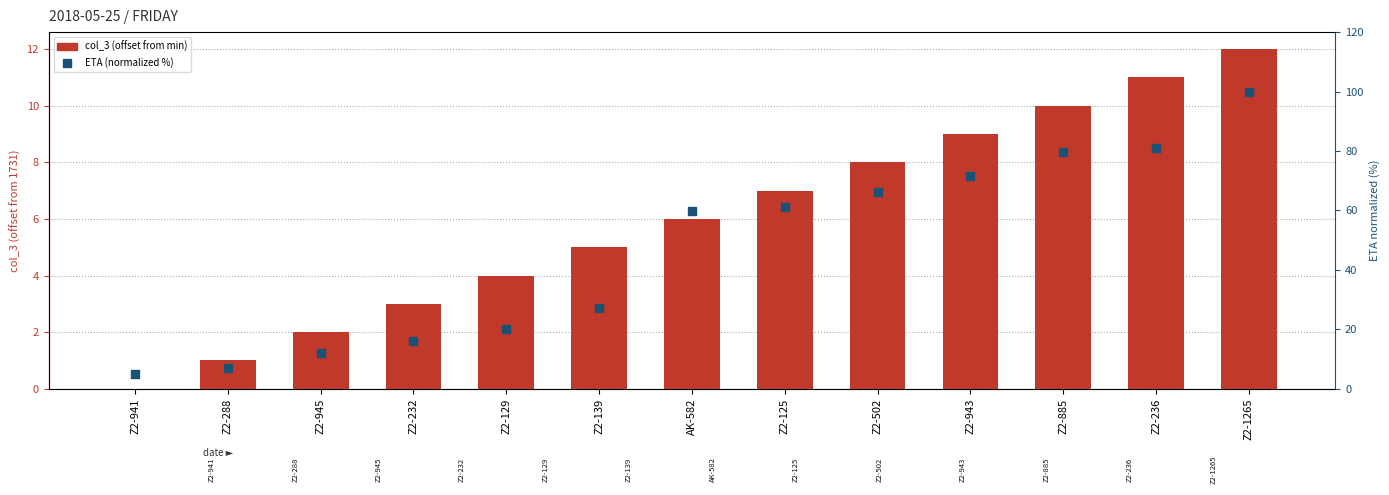

Which series has the widest spread of Y values?

ETA (normalized %)